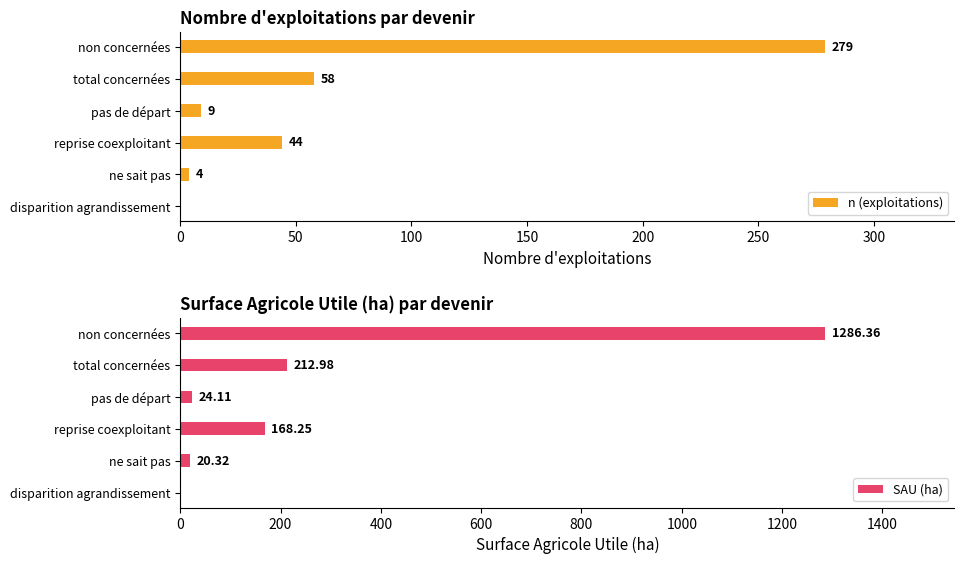

Reading left to right, what are all the values shown in this chart?

n (exploitations): 279.0	58.0	9.0	44.0	4.0	0.0
SAU (ha): 1286.4	213.0	24.1	168.2	20.3	0.0